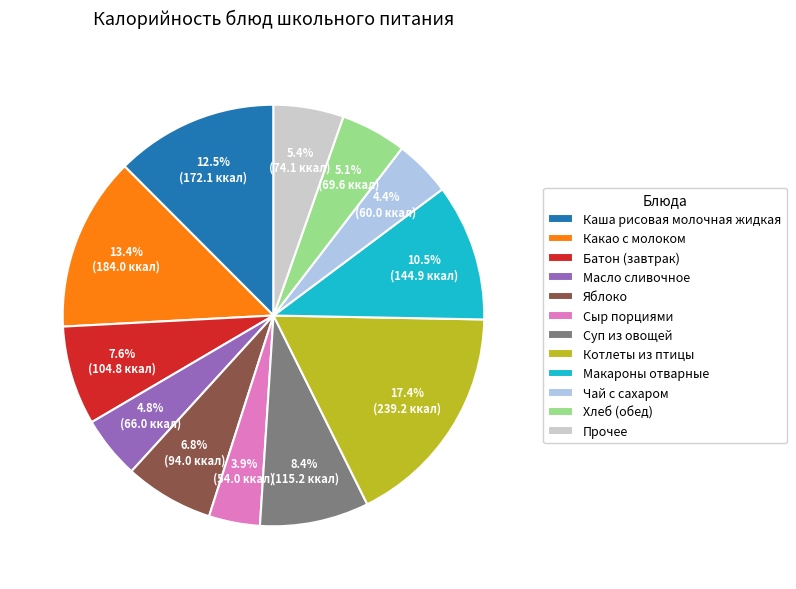

Which slice is the largest?

Котлеты из птицы